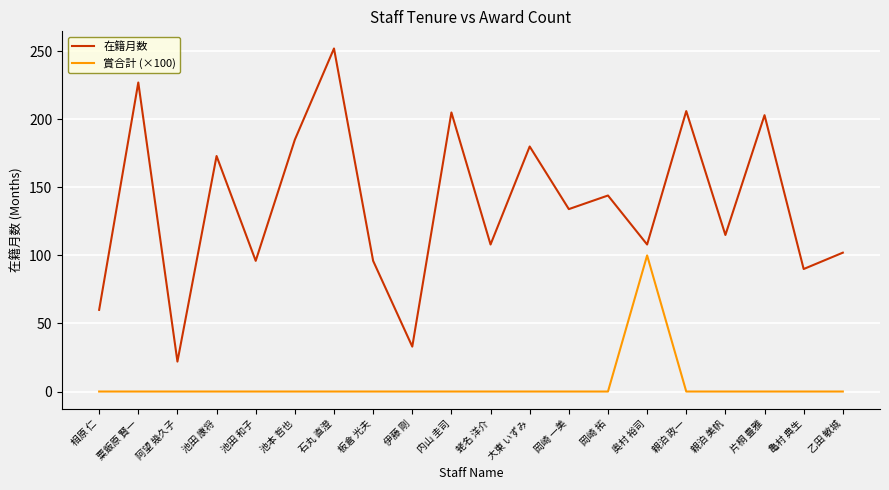

What is the difference between the maximum and minimum values in the 在籍月数 series?

230